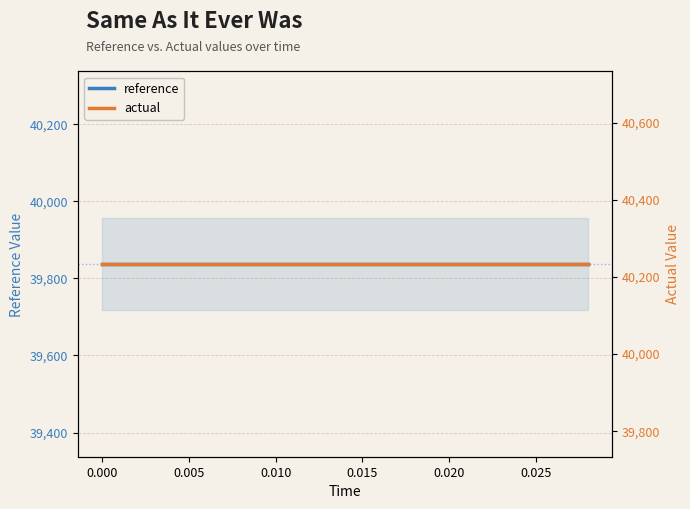

Which series has the largest total across all categories?

actual